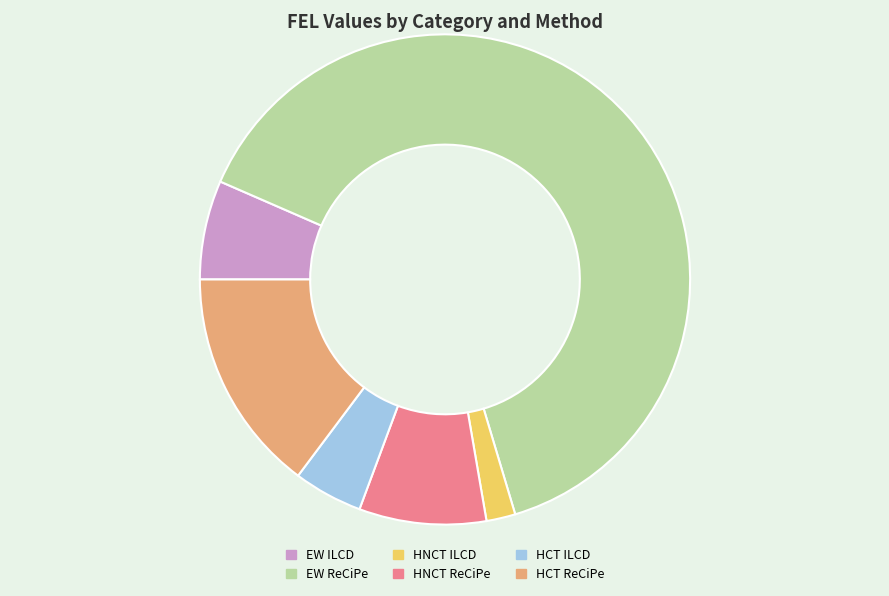

The EW ILCD slice represents 7% of the pie. True or false?

True